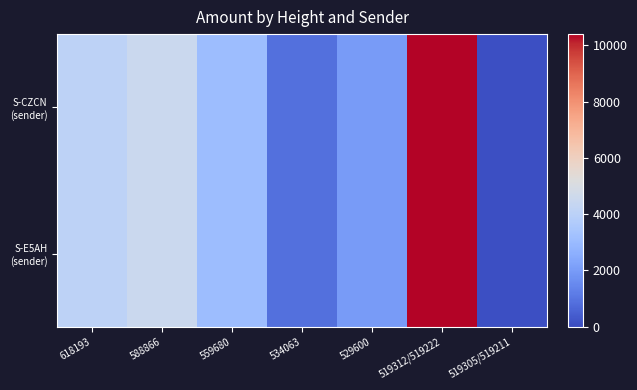

At which category is the sum across all series the highest?

519312/519222